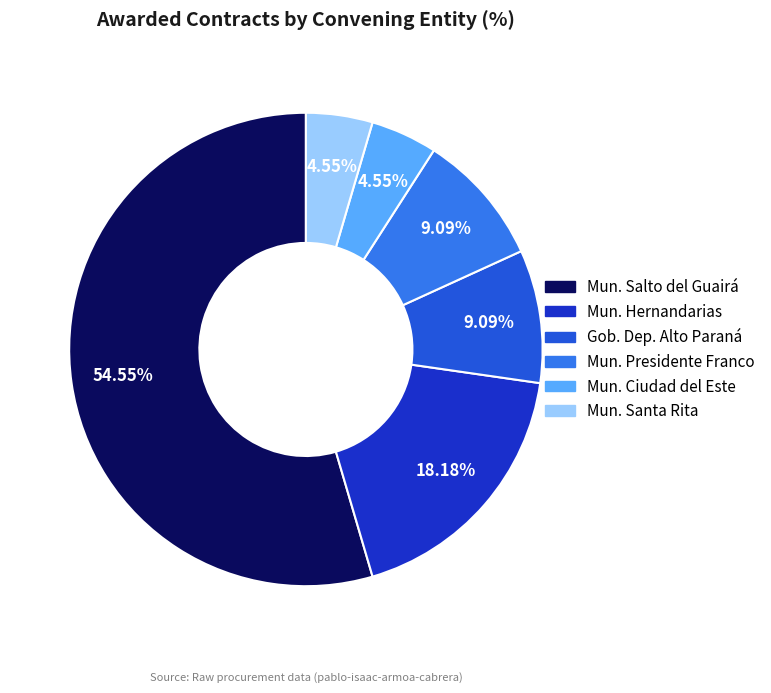

Does any single category account for the majority?

Yes